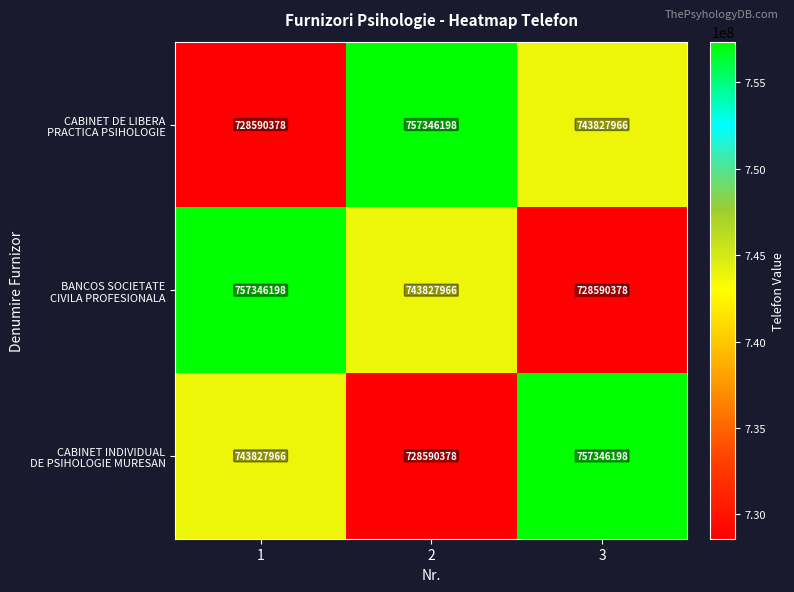

What is the total value across all series at 1?

2229764542